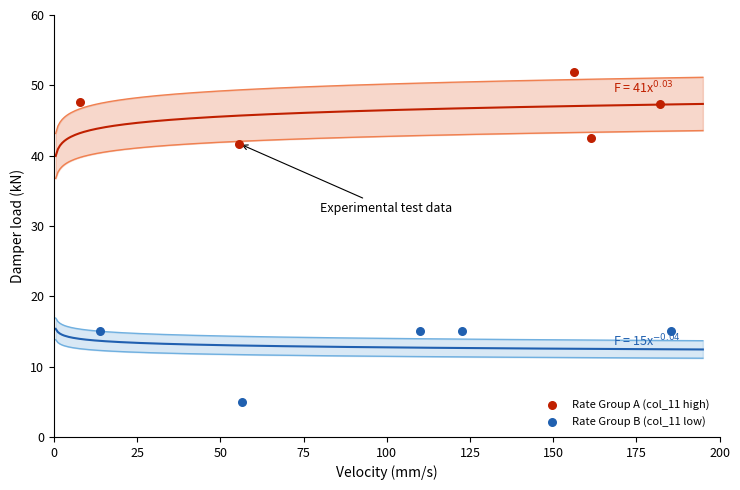

Which series reaches the minimum Y coordinate?

Rate Group B (col_11 low)